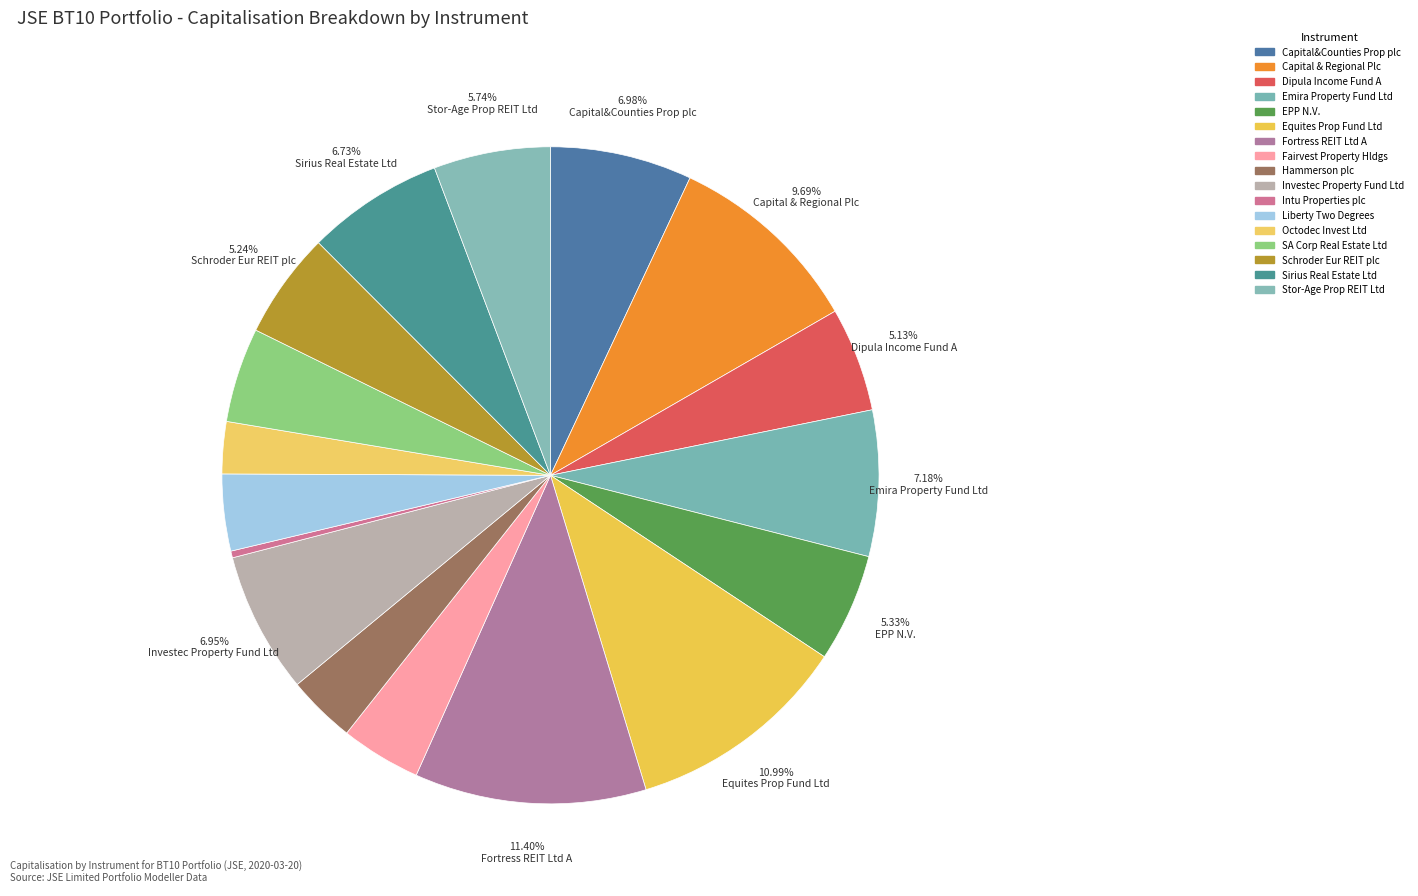

Which slice is the smallest?

Intu Properties plc